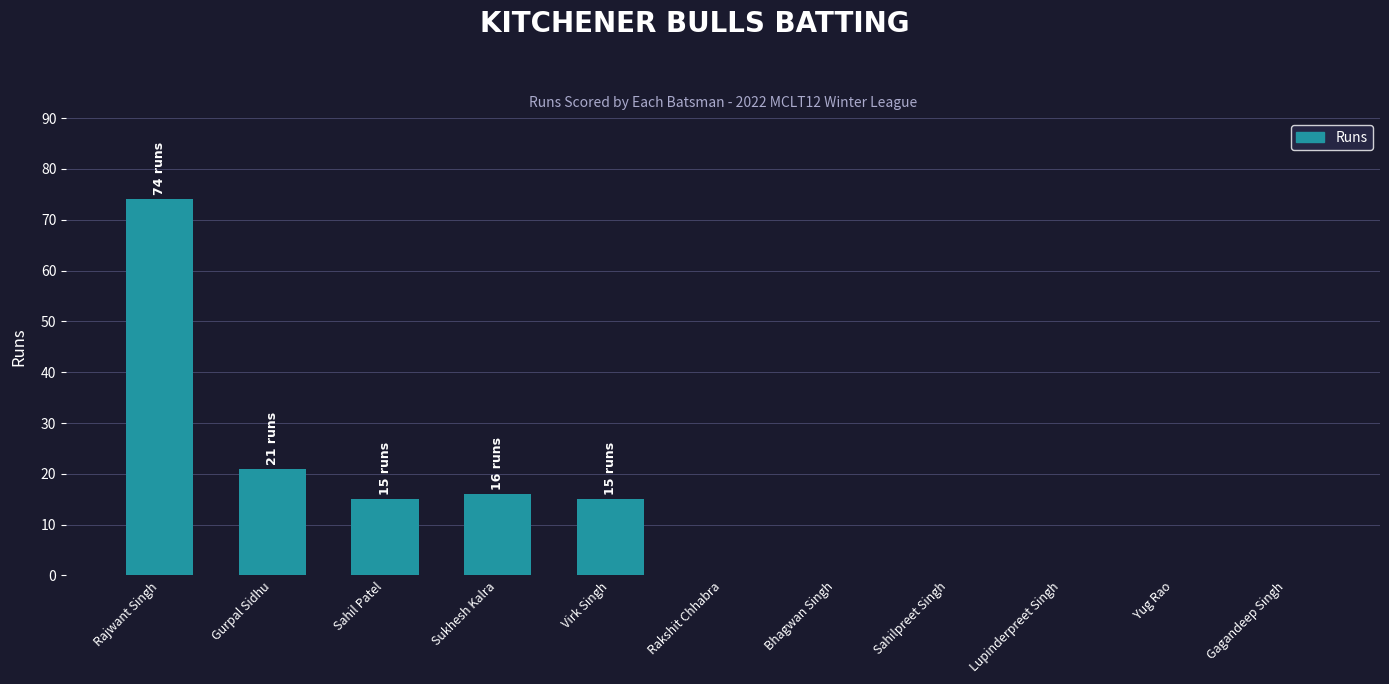

How many distinct data groups are displayed?

1